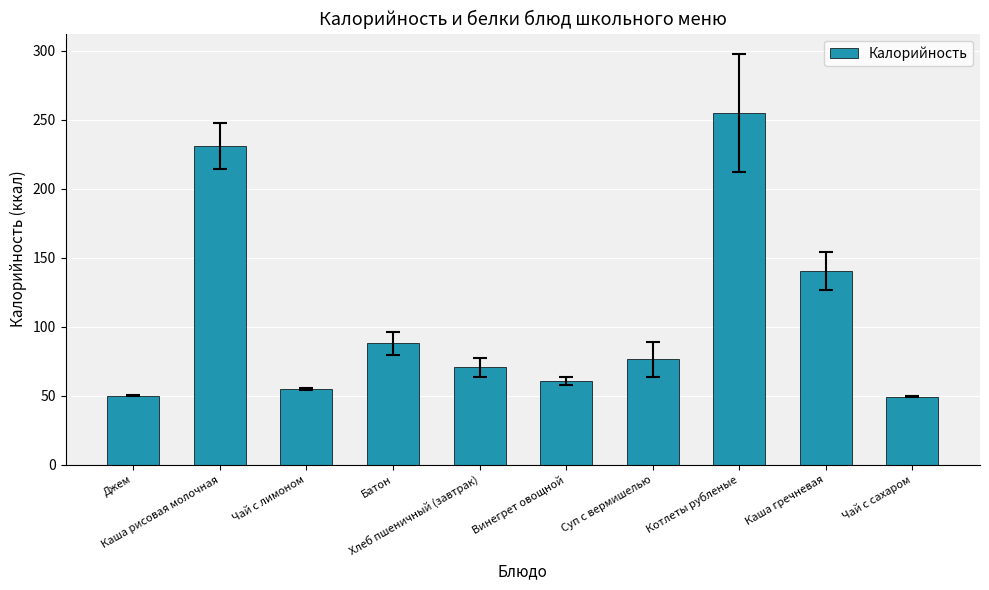

Between Каша рисовая молочная and Суп с вермишелью, which is larger?

Каша рисовая молочная